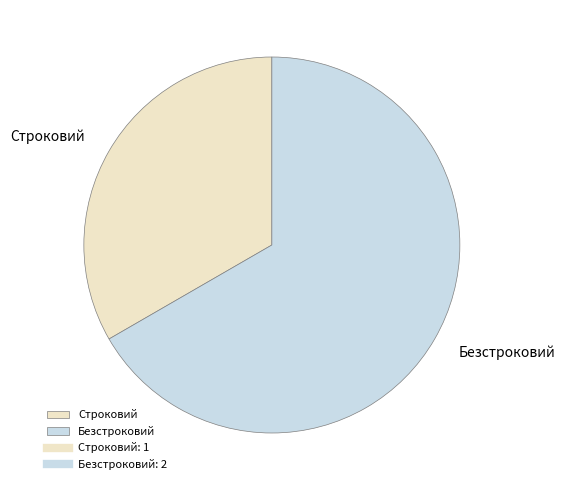

Between Строковий and Безстроковий, which is larger?

Безстроковий